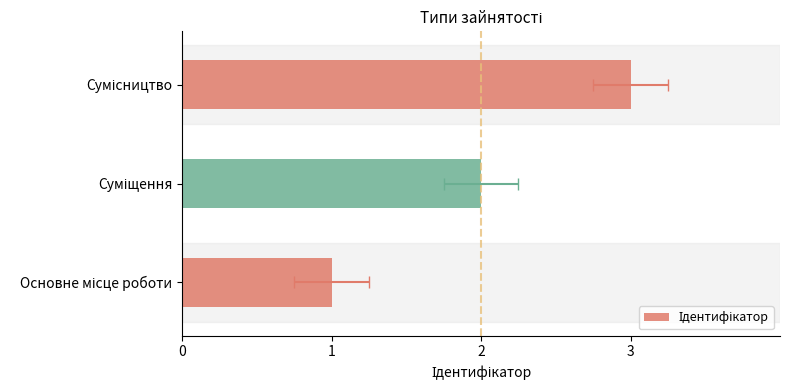

How many data points are less than 2?

1